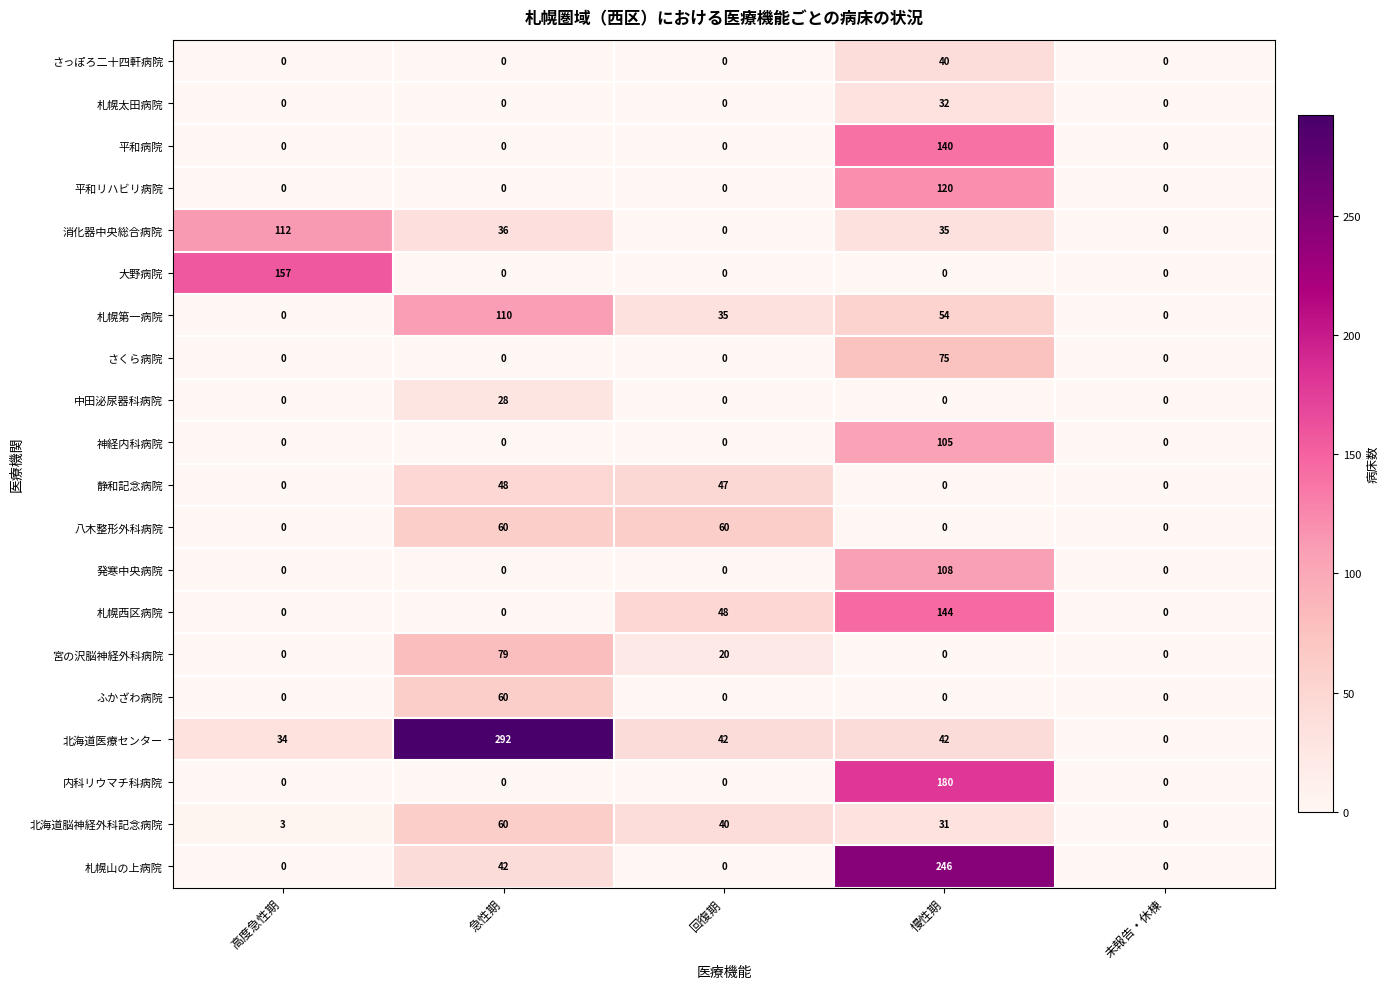

The ふかざわ病院 series shows 0 at 未報告・休棟. True or false?

True